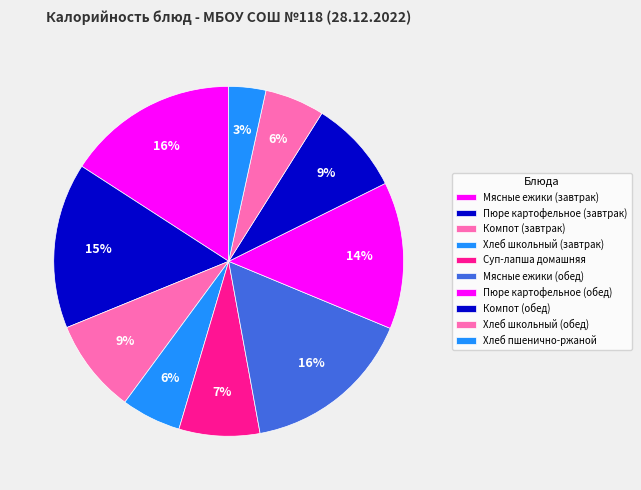

Which slice is the largest?

Мясные ежики (завтрак)